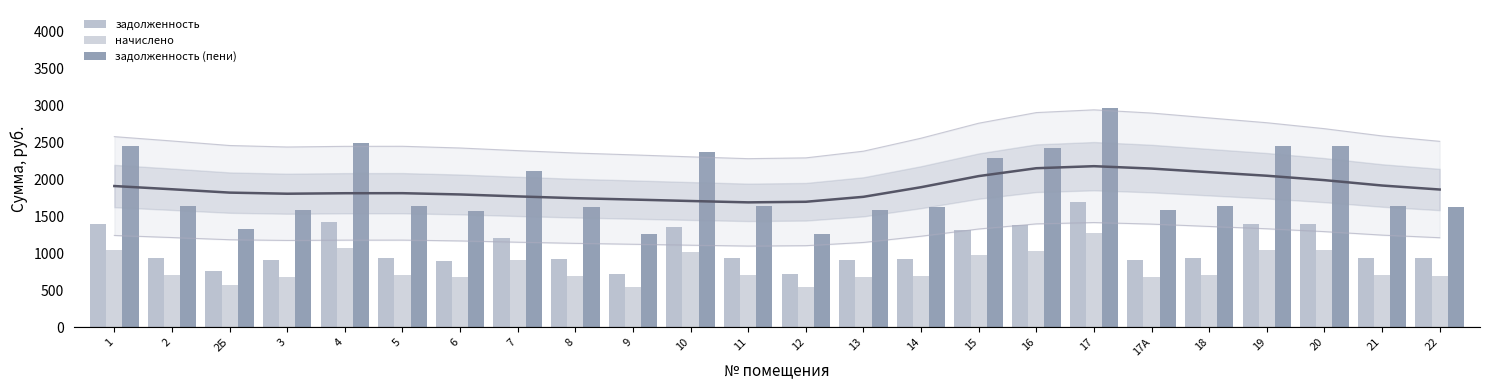

Between 8 and 13, which series saw the biggest shift?

задолженность (пени)